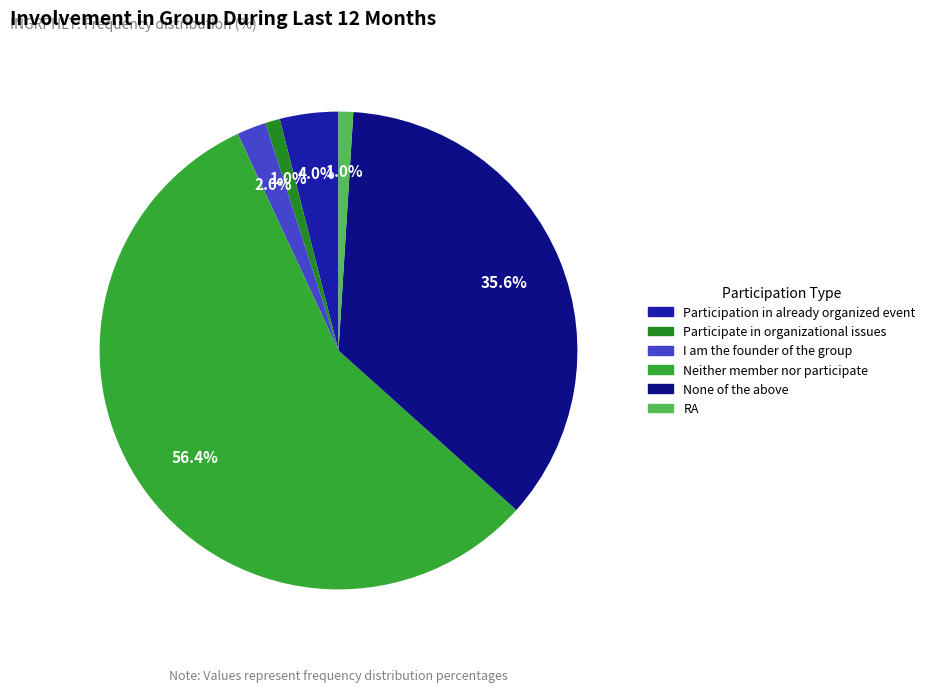

To the nearest percent, what is the difference between the largest and smallest slice percentages?

55%